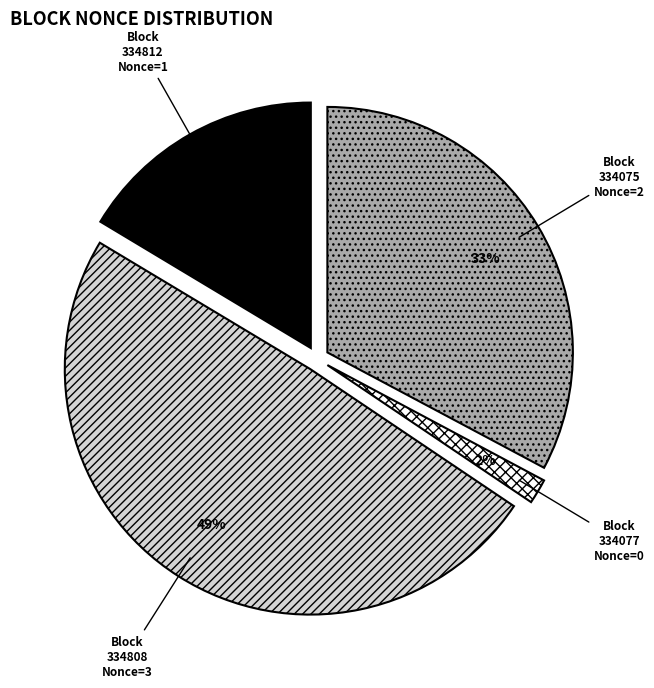

Which has a higher value, 334075 or 334808?

334808